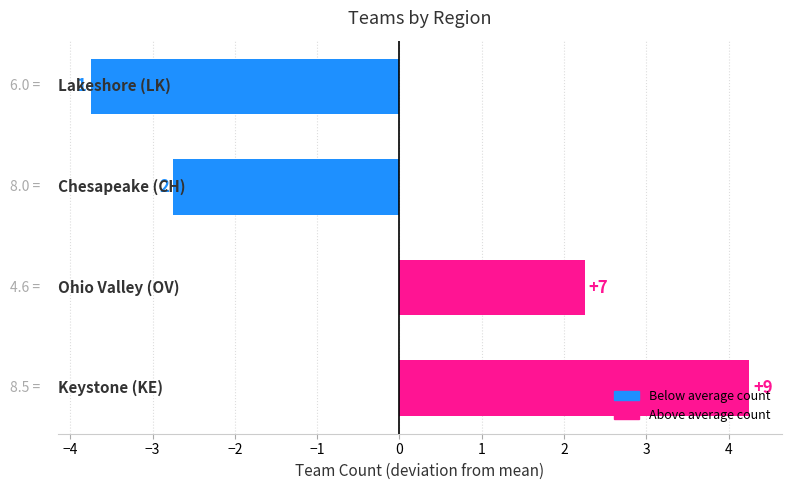

How many bars are there in total?

4